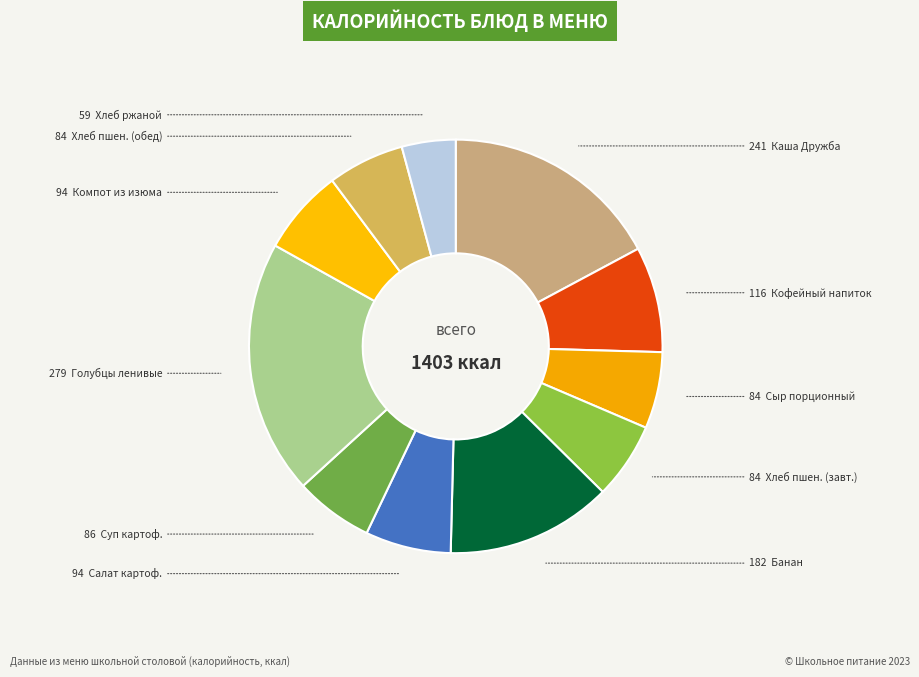

How many segments does this pie chart have?

11